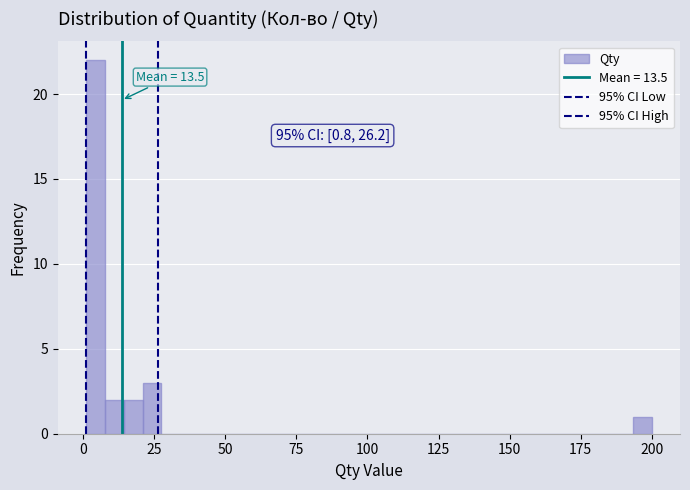

Read against the x-axis, roughly where is the centre of the tallest bar?

5